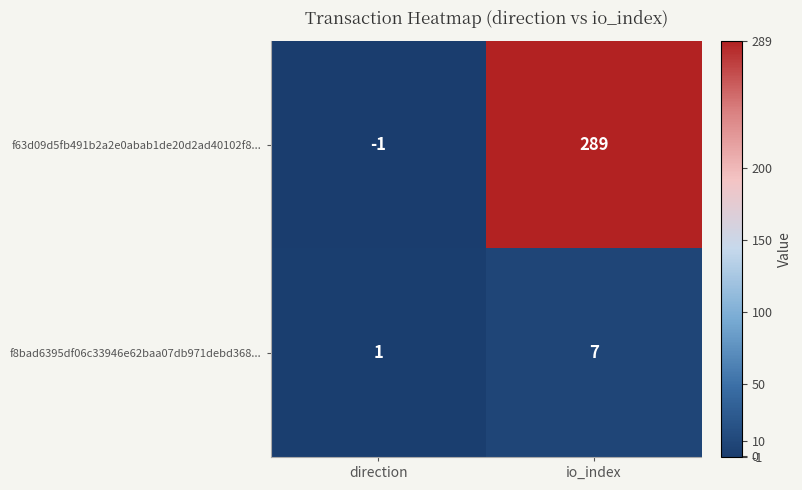

What is the spread (max minus min) of values at direction?

2